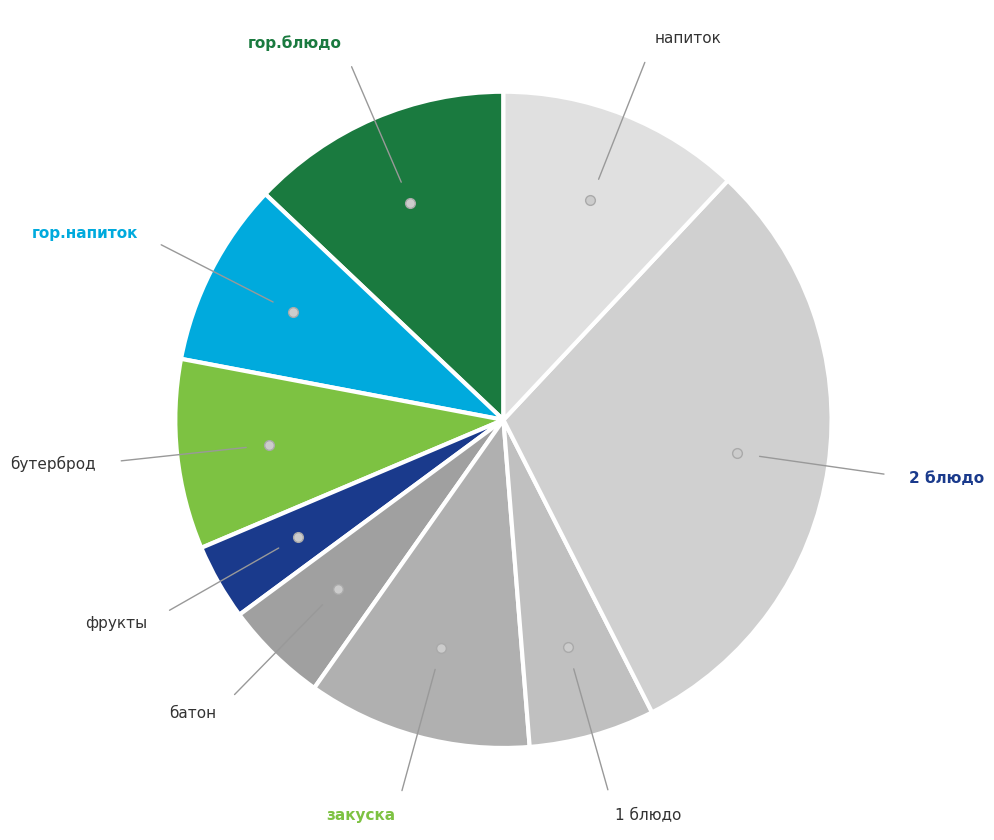

Does any single category account for the majority?

No